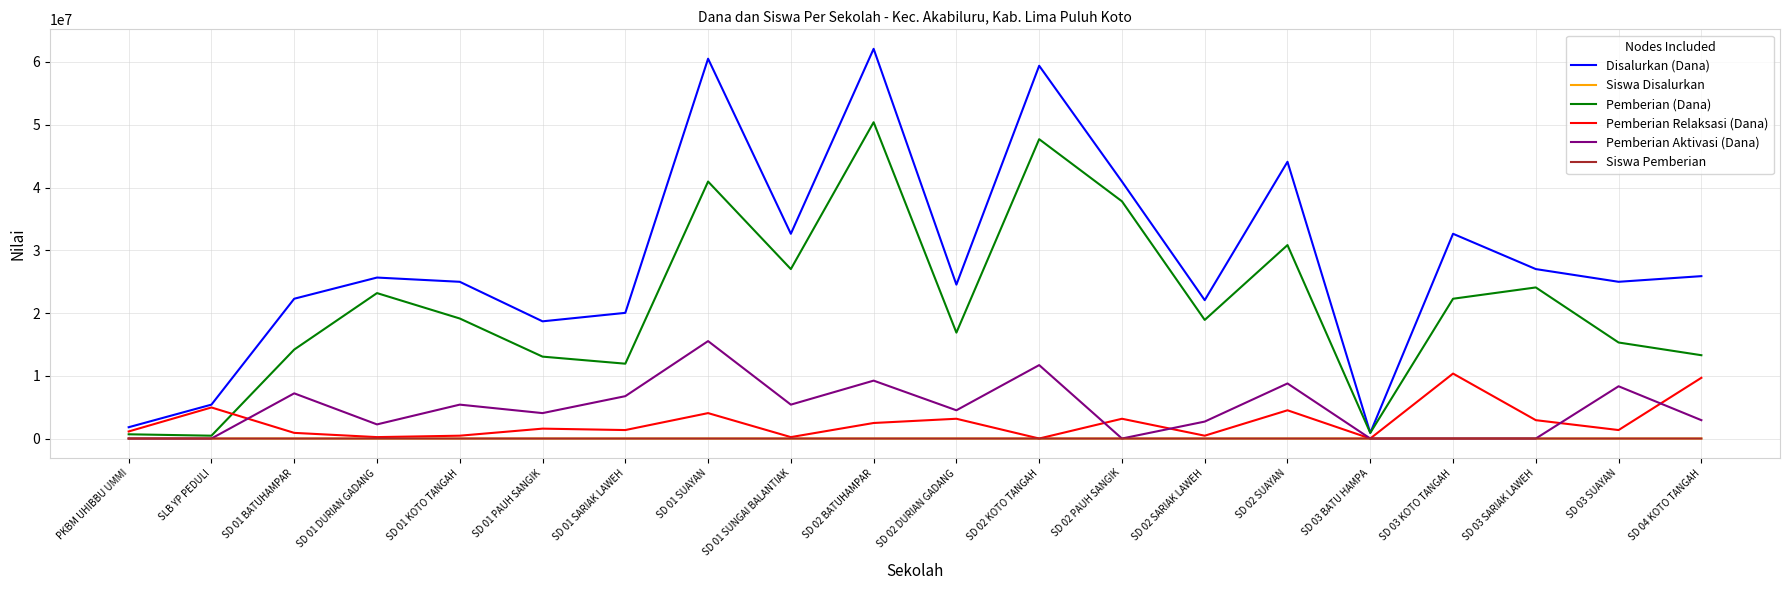

The value of Disalurkan (Dana) at SD 01 SARIAK LAWEH is 20025000. True or false?

True